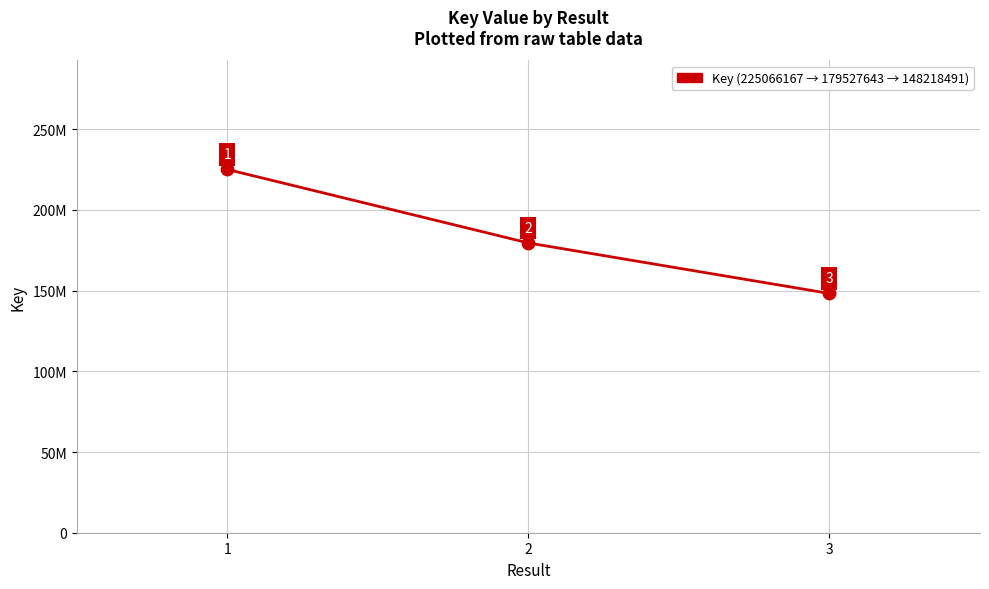

What is the change in value from 2 to 3?

-31309152